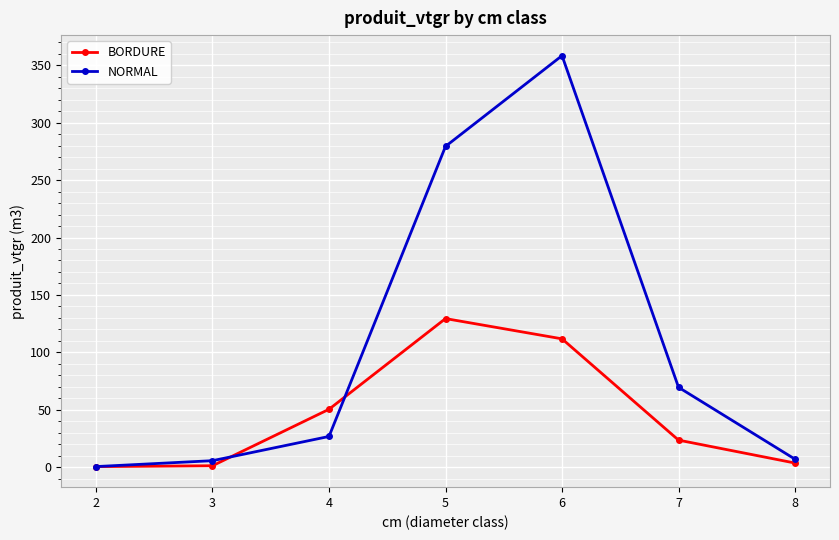

List the series in order of their peak value, highest first.

NORMAL, BORDURE